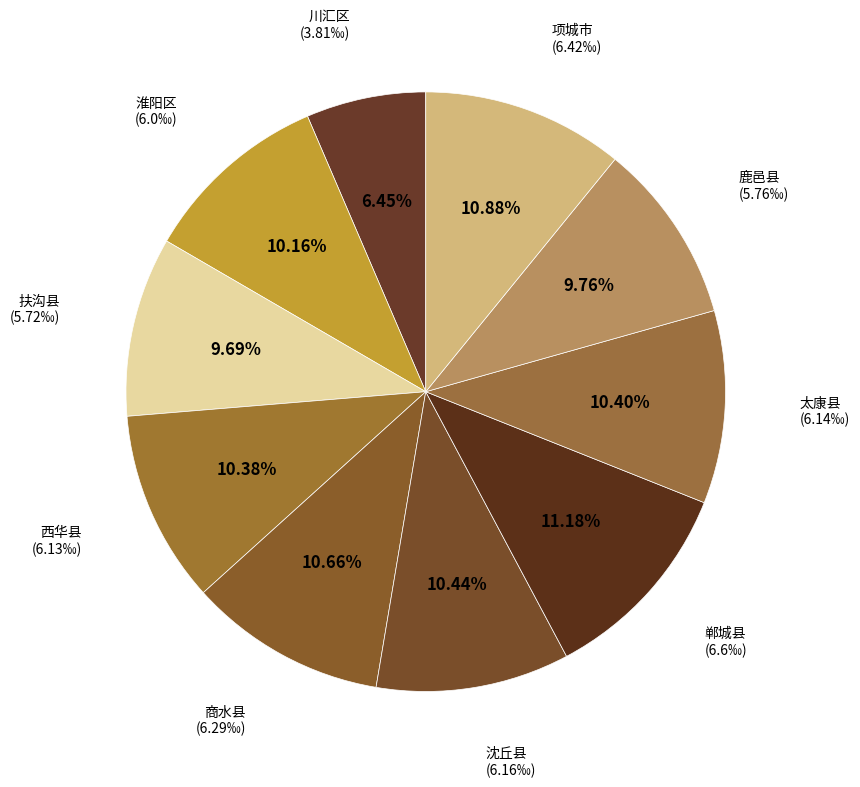

How much of the chart is everything except 淮阳区?

89.8%